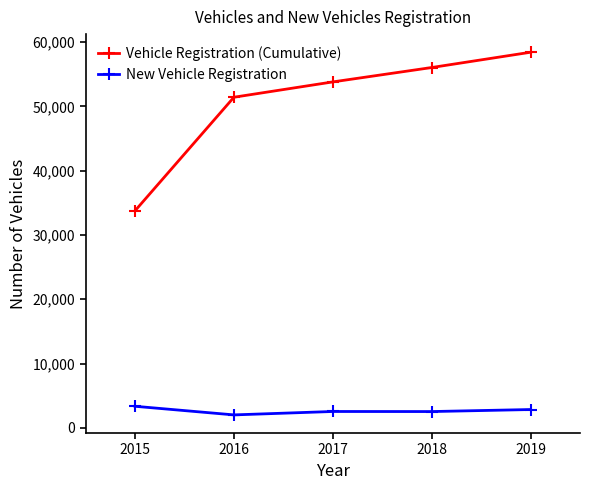

Is it true that New Vehicle Registration equals 2537.0 at 2017?

True